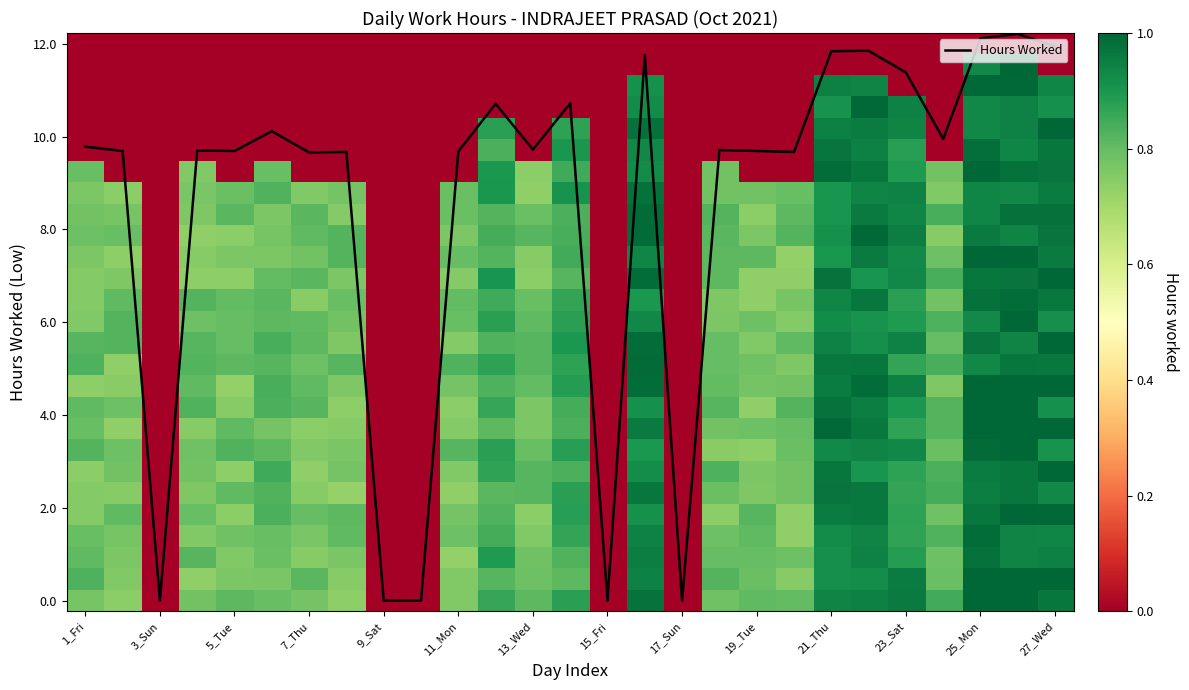

At which category does the chart reach its peak across all series?

25